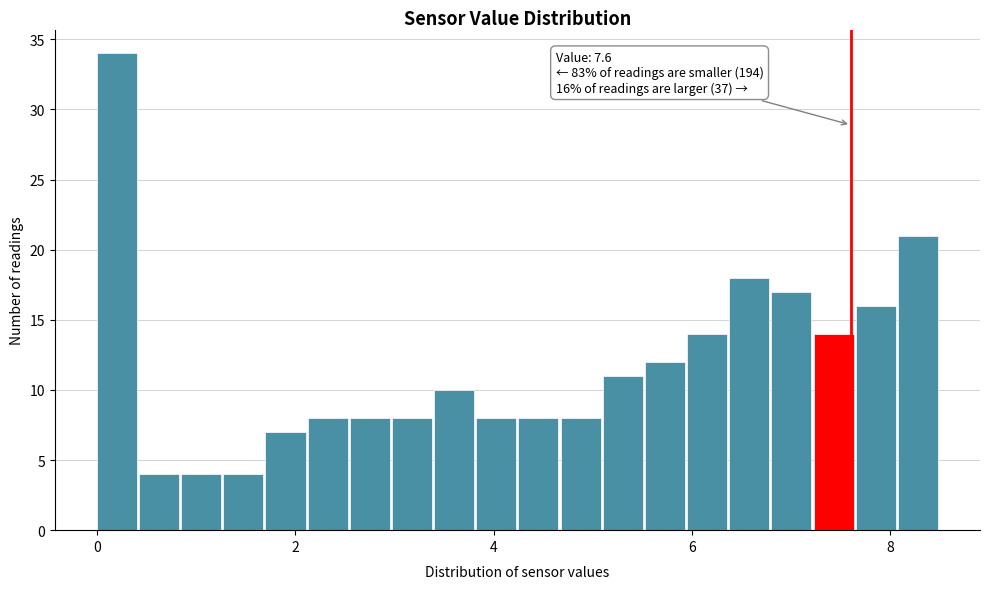

Around what value on the x-axis is the tallest bar? Give the approximate position of its centre, as read against the axis.

0.2